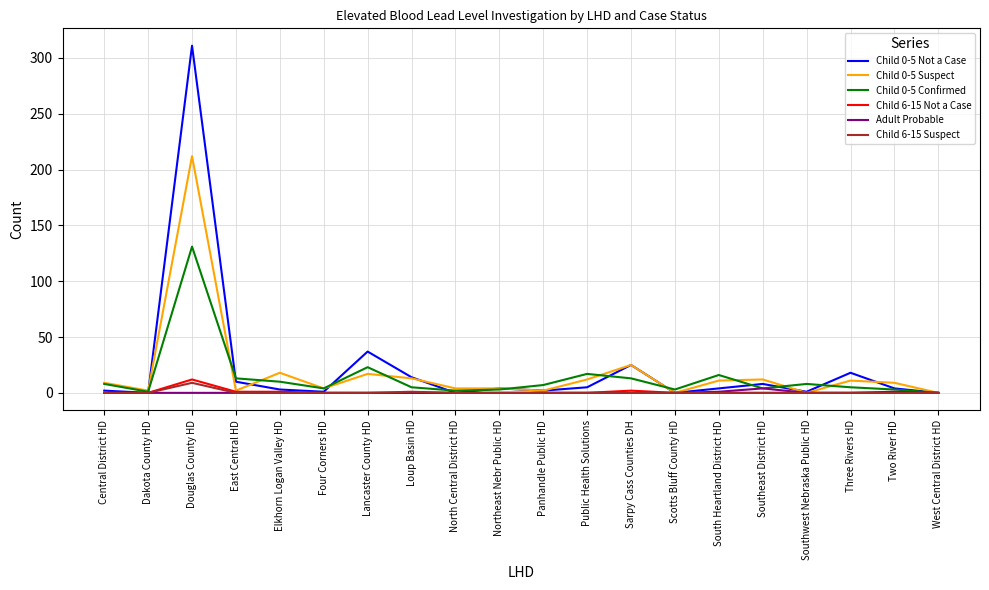

Which category has the highest value in the Child 0-5 Suspect series?

Douglas County HD